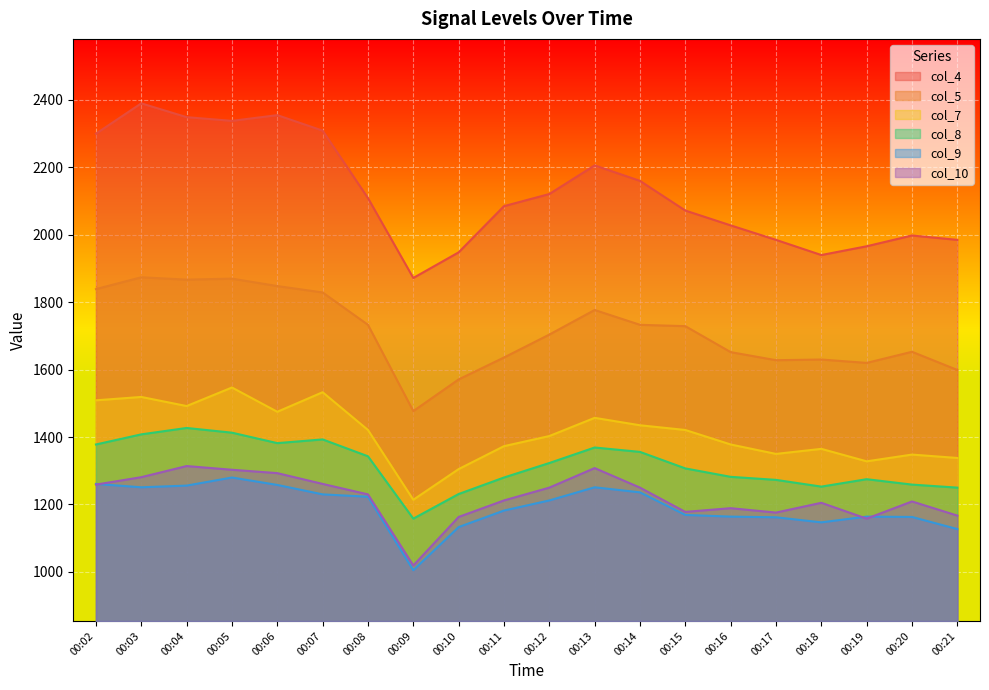

What is the difference between the maximum and second lowest values in the col_10 series?

156